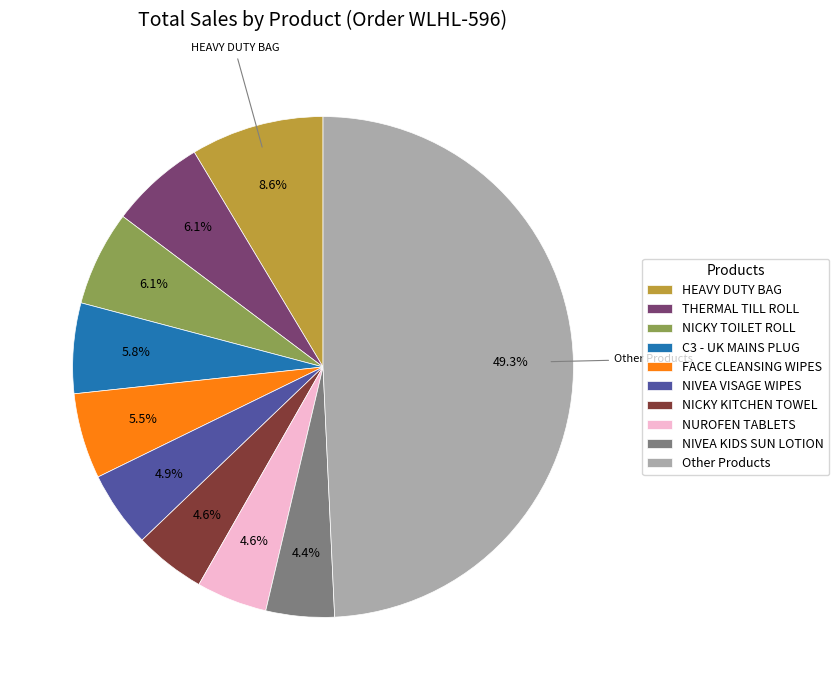

Is THERMAL TILL ROLL the majority of the pie?

No